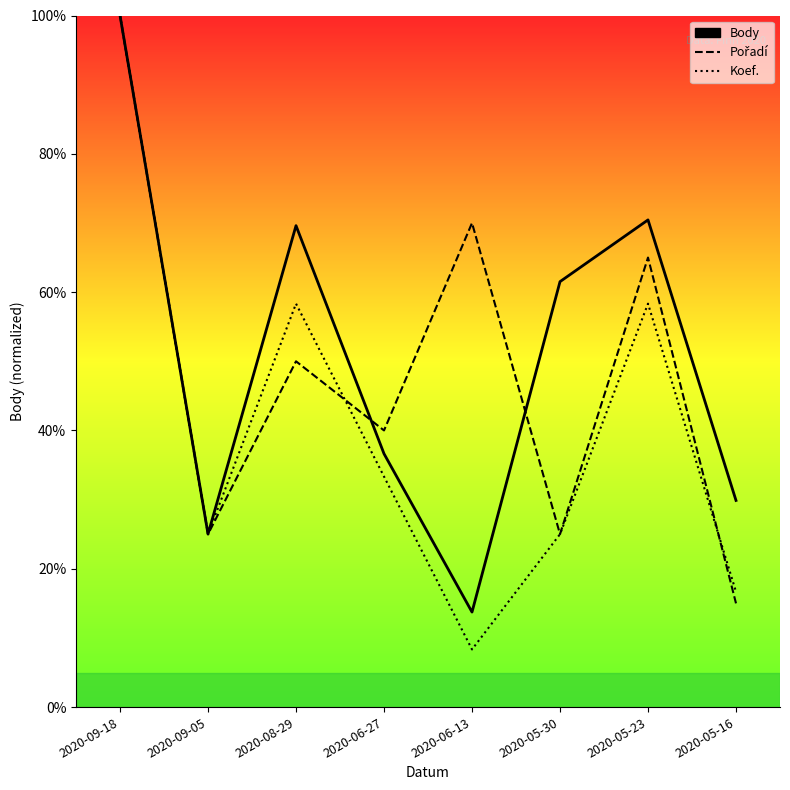

What position from the left is 2020-06-13?

5